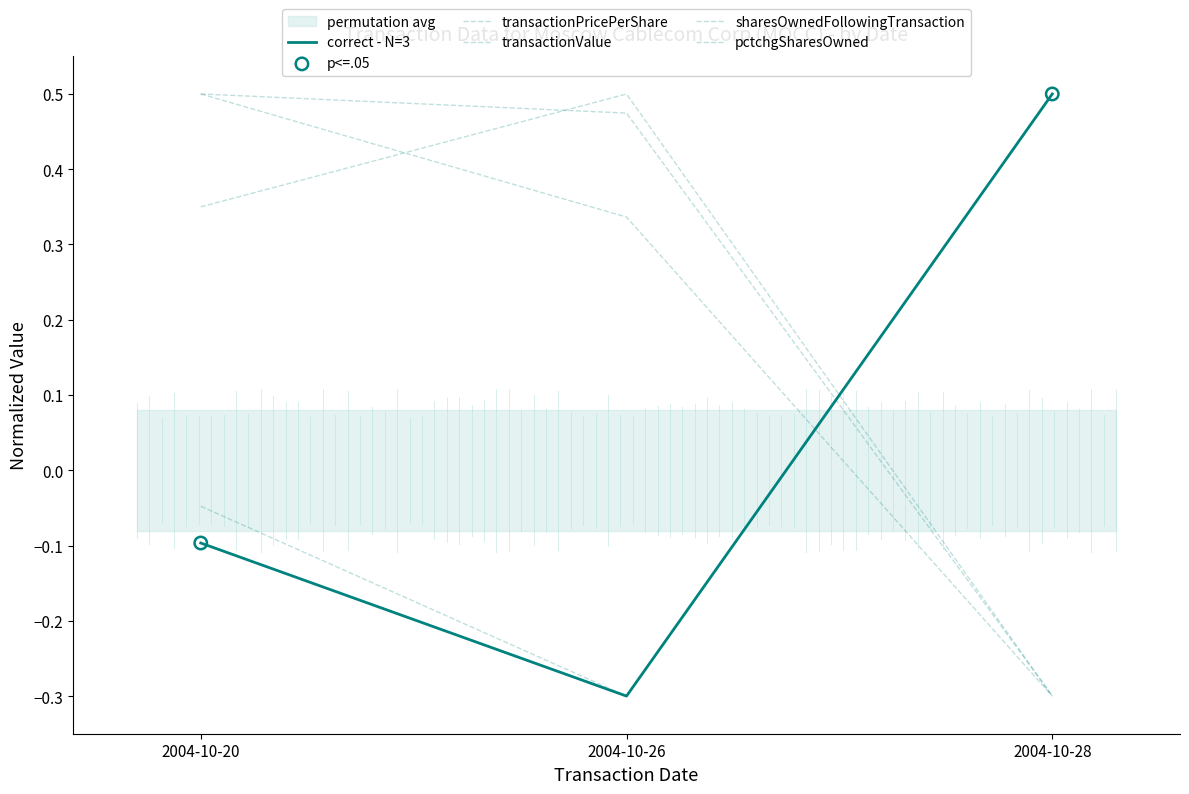

At how many categories does at least one series exceed 0?

3